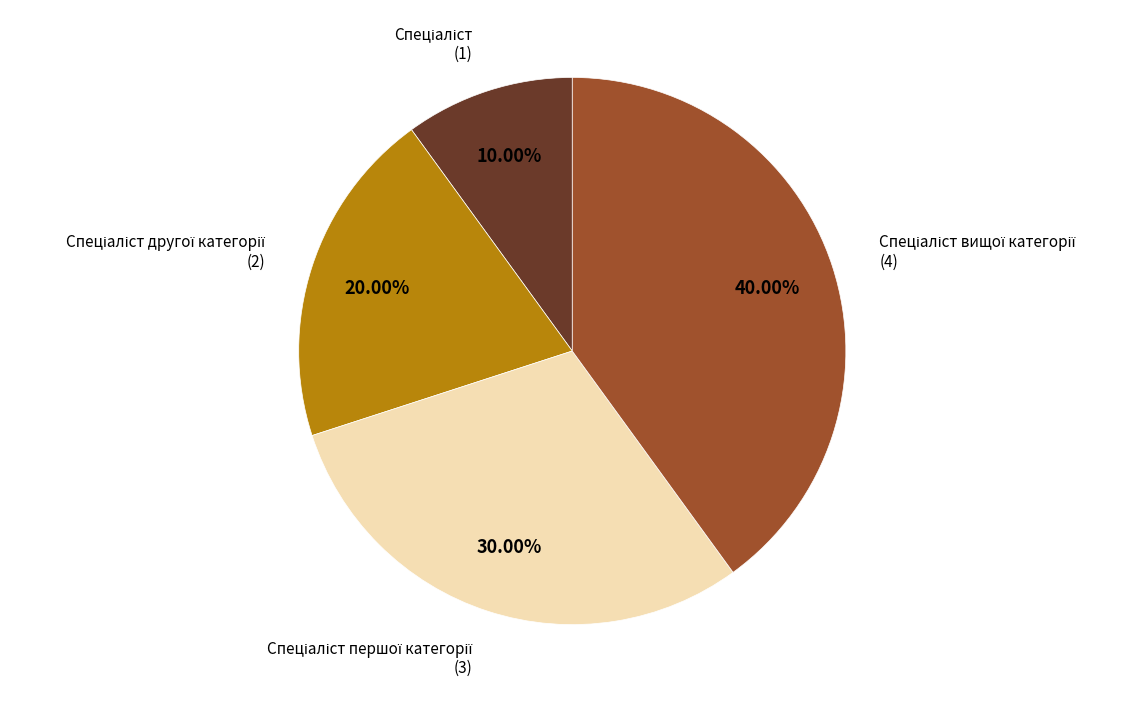

Does any single category account for the majority?

No